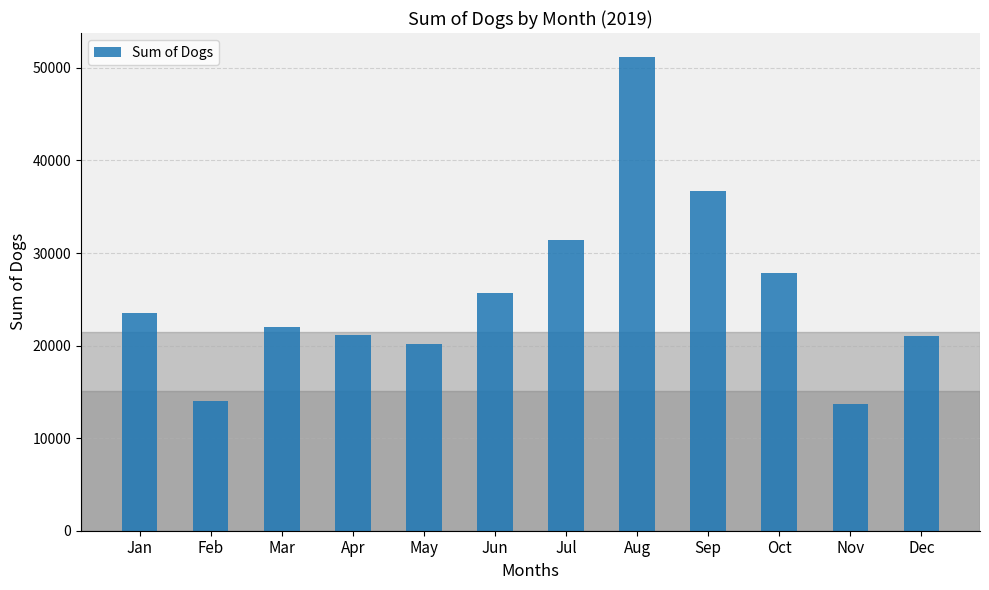

Which label corresponds to the largest value in the chart?

Aug